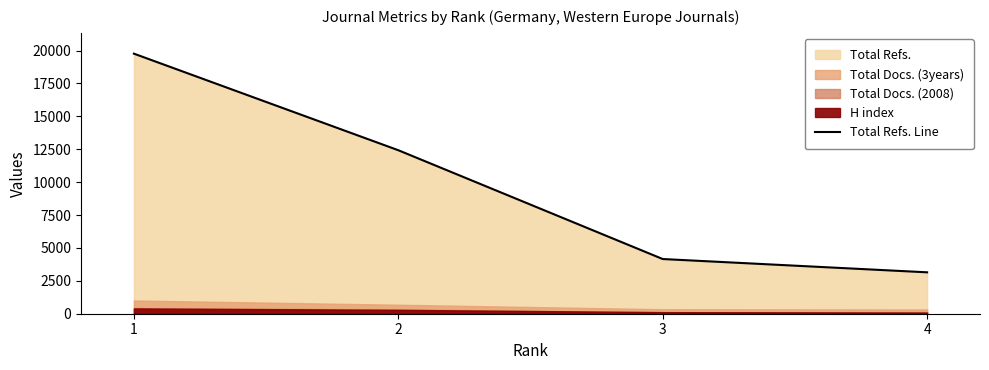

What is the ratio of the value at 2 to the value at 3?

3.0